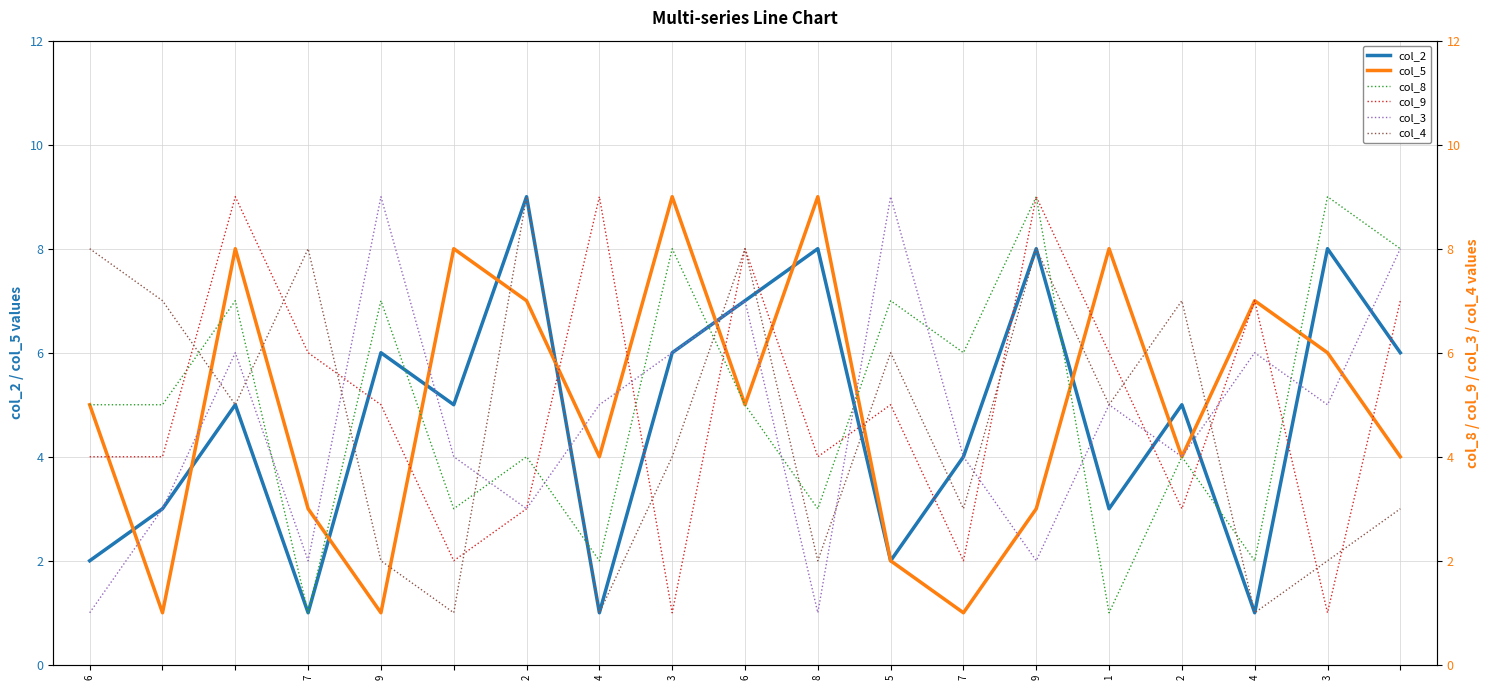

Between 3 and 7, which series saw the biggest shift?

col_4